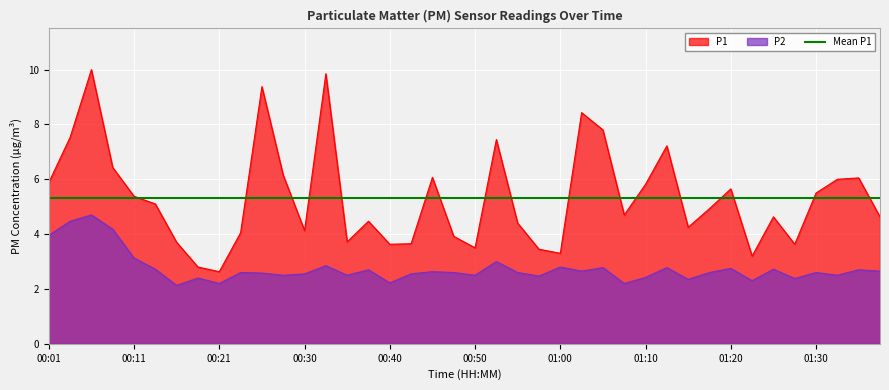

The value of P2 at 01:05 is 2.8. True or false?

True